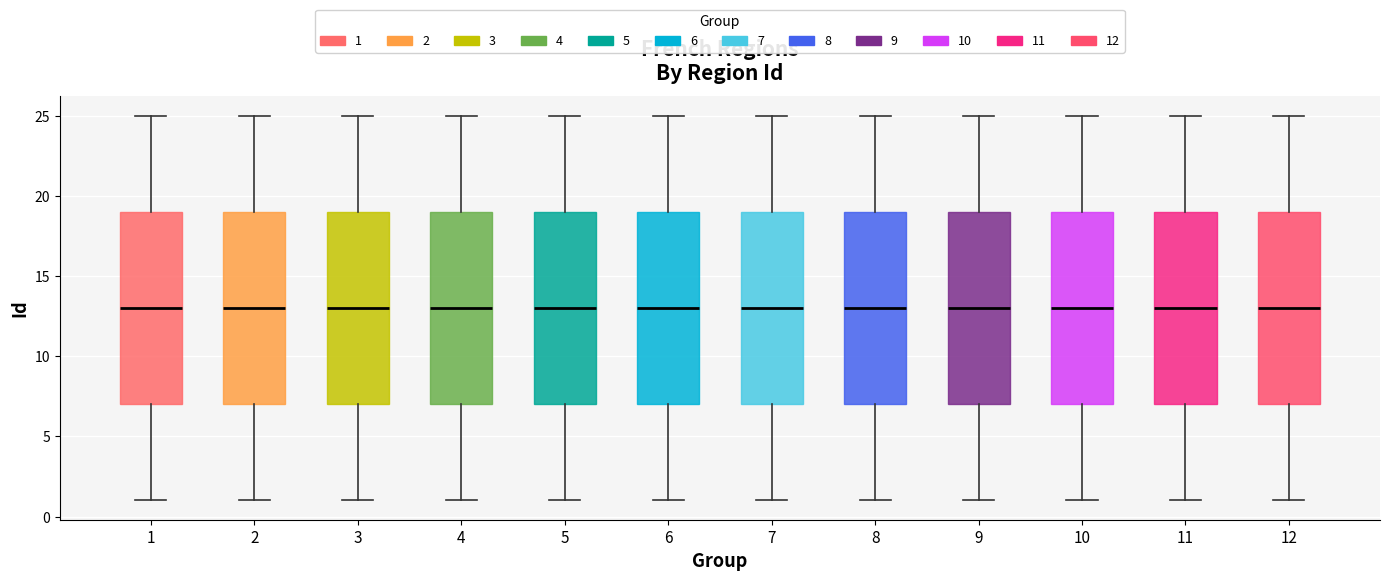

Reading left to right, transcribe this box plot: for each box, give where its median line is, the range the box spans, and where its two whiskers end, as read against the y-axis. The values are not printed on the chart, so give them approximately, as read against the axis.

1: median 13, box 7 to 19, whiskers 1 to 25
2: median 13, box 7 to 19, whiskers 1 to 25
3: median 13, box 7 to 19, whiskers 1 to 25
4: median 13, box 7 to 19, whiskers 1 to 25
5: median 13, box 7 to 19, whiskers 1 to 25
6: median 13, box 7 to 19, whiskers 1 to 25
7: median 13, box 7 to 19, whiskers 1 to 25
8: median 13, box 7 to 19, whiskers 1 to 25
9: median 13, box 7 to 19, whiskers 1 to 25
10: median 13, box 7 to 19, whiskers 1 to 25
11: median 13, box 7 to 19, whiskers 1 to 25
12: median 13, box 7 to 19, whiskers 1 to 25